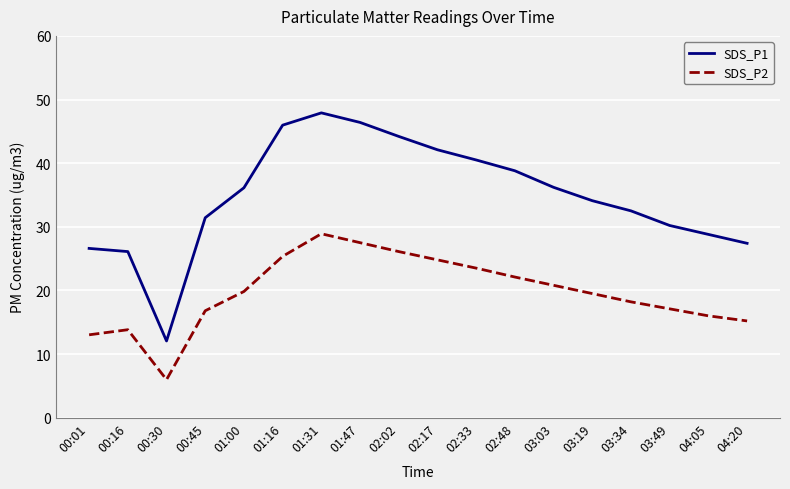

What are all the series names shown in the legend?

SDS_P1, SDS_P2